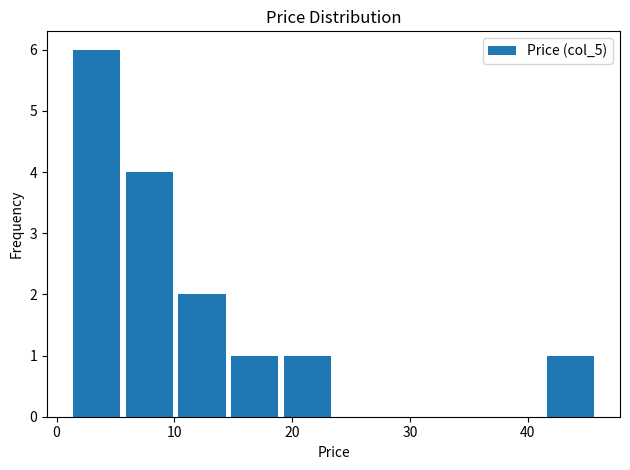

How tall is the bar that spans 41 to 46 on the x-axis? Neither the bar edges nor the heights are printed on the chart, so give them approximately, as read against the axes.

1